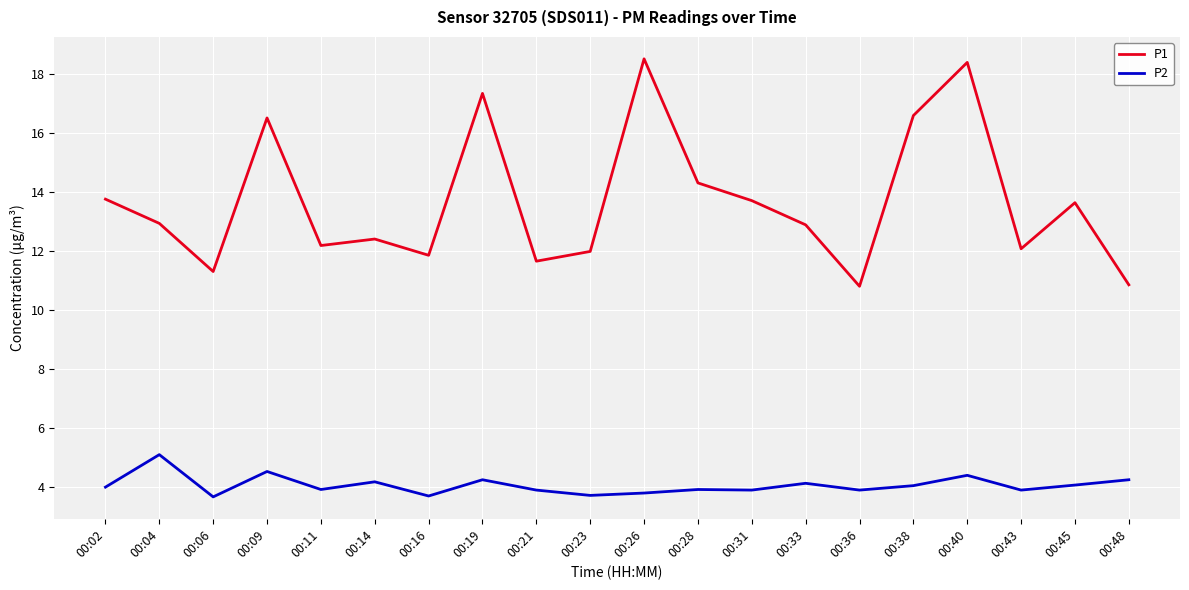

Which series has the widest spread of values?

P1